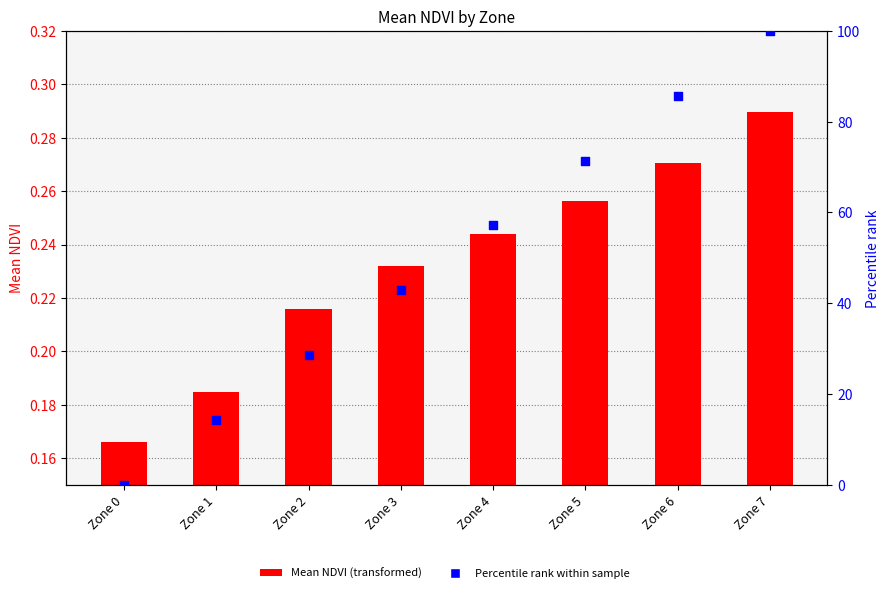

Which series has the largest total across all categories?

Percentile rank within sample